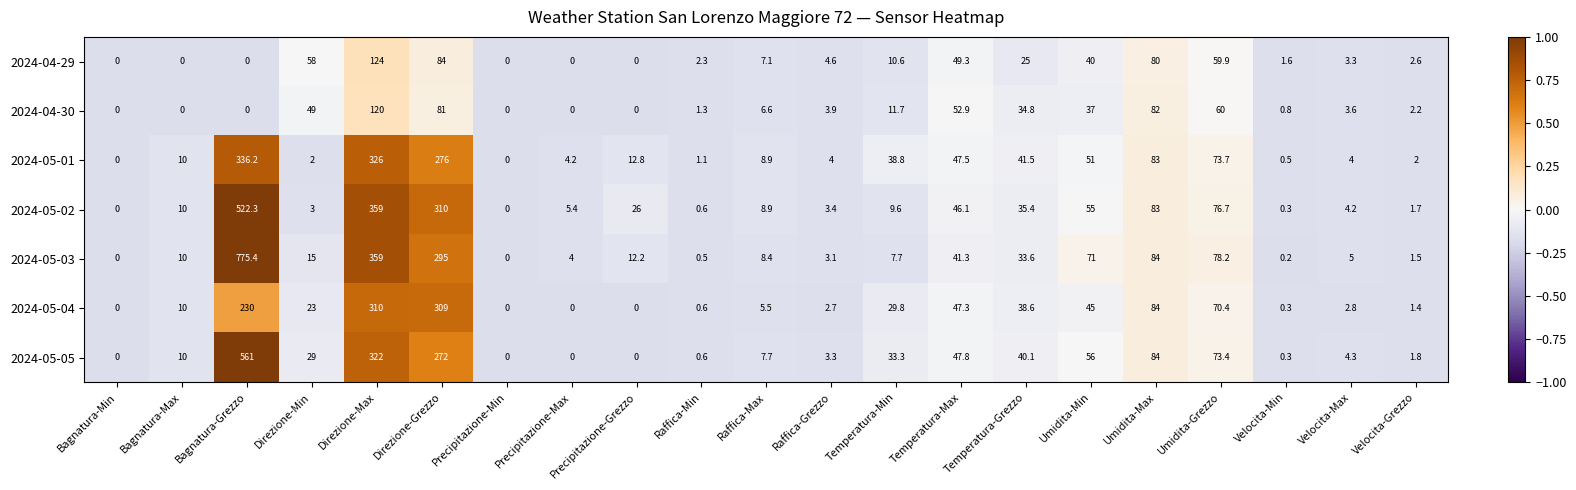

Between Umidita-Max and Umidita-Grezzo, which series saw the biggest shift?

2024-04-30